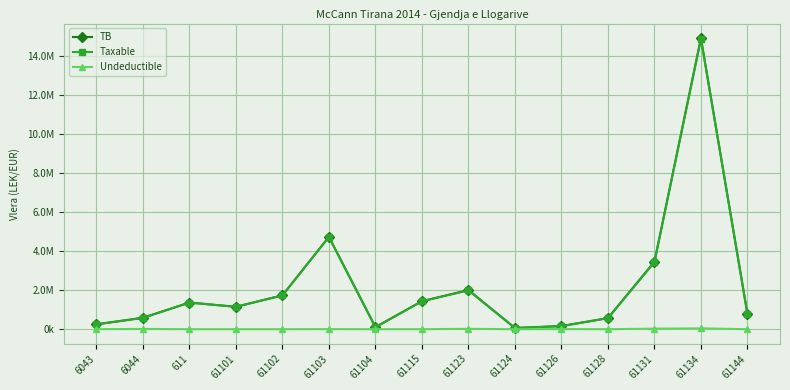

What is the difference between the maximum and minimum values in the Undeductible series?

43299.0